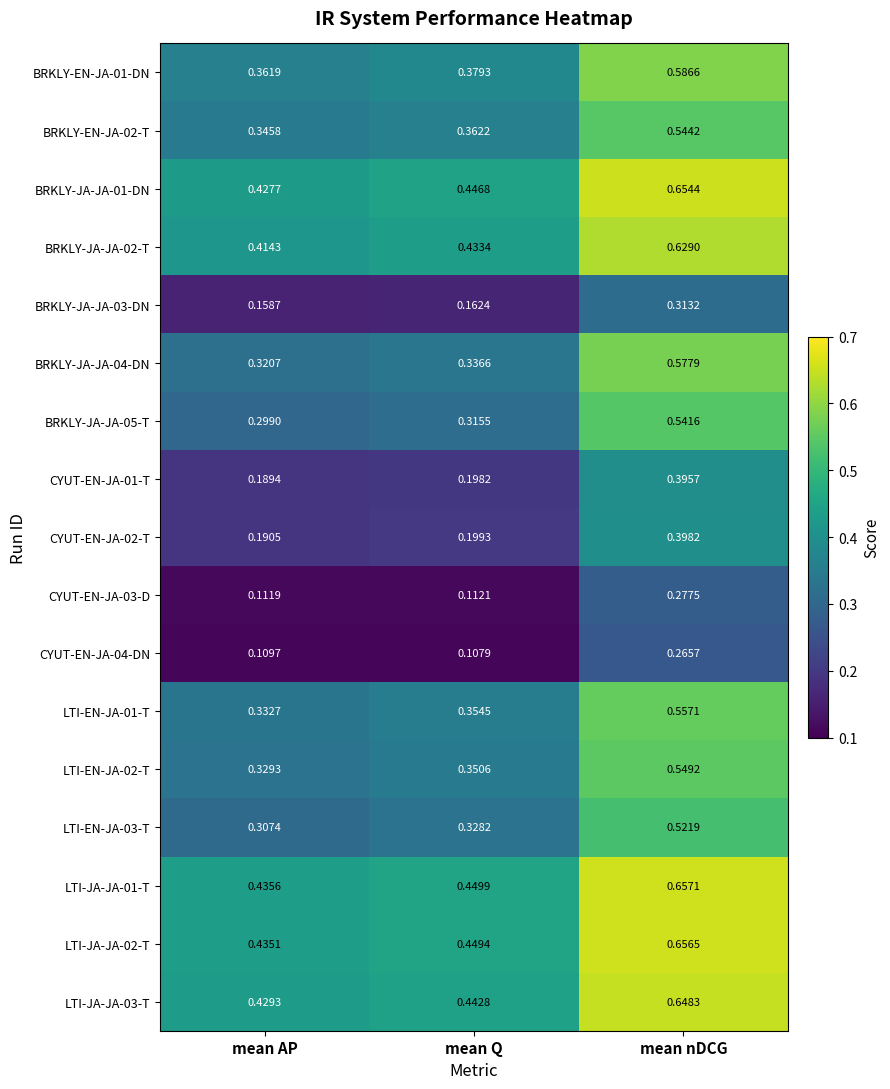

Where is BRKLY-EN-JA-02-T nearest to the value 0?

mean AP